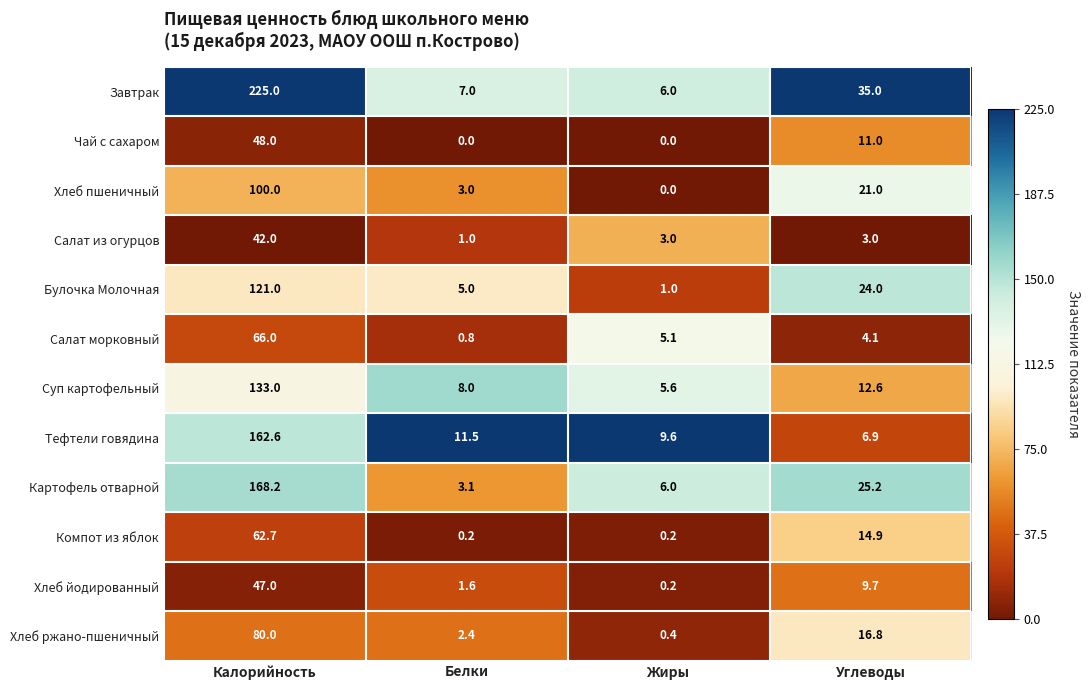

Is it true that Хлеб ржано-пшеничный equals 16.8 at Углеводы?

True